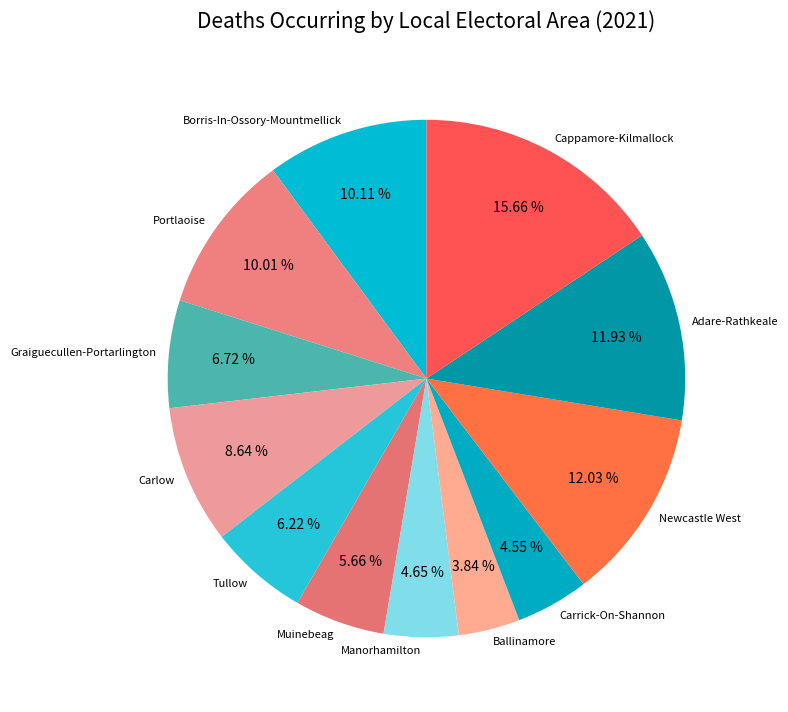

What percentage is the Portlaoise slice, to the nearest percent?

10%